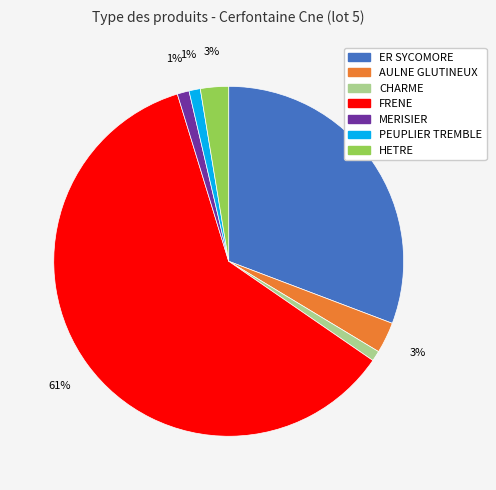

Count the number of slices in the pie.

7